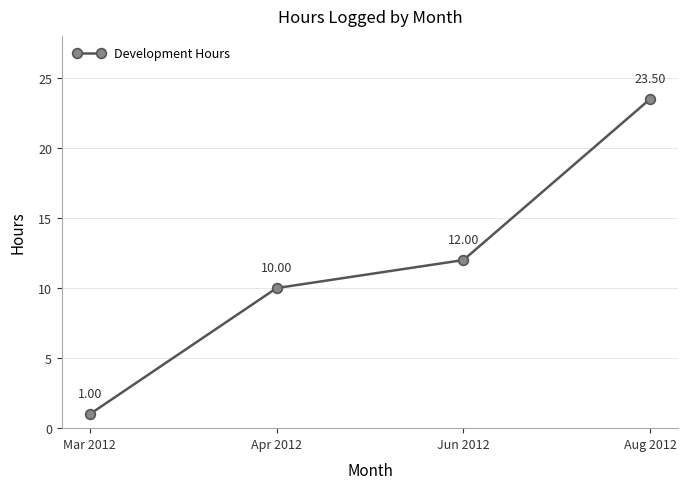

What is the average value?

11.6